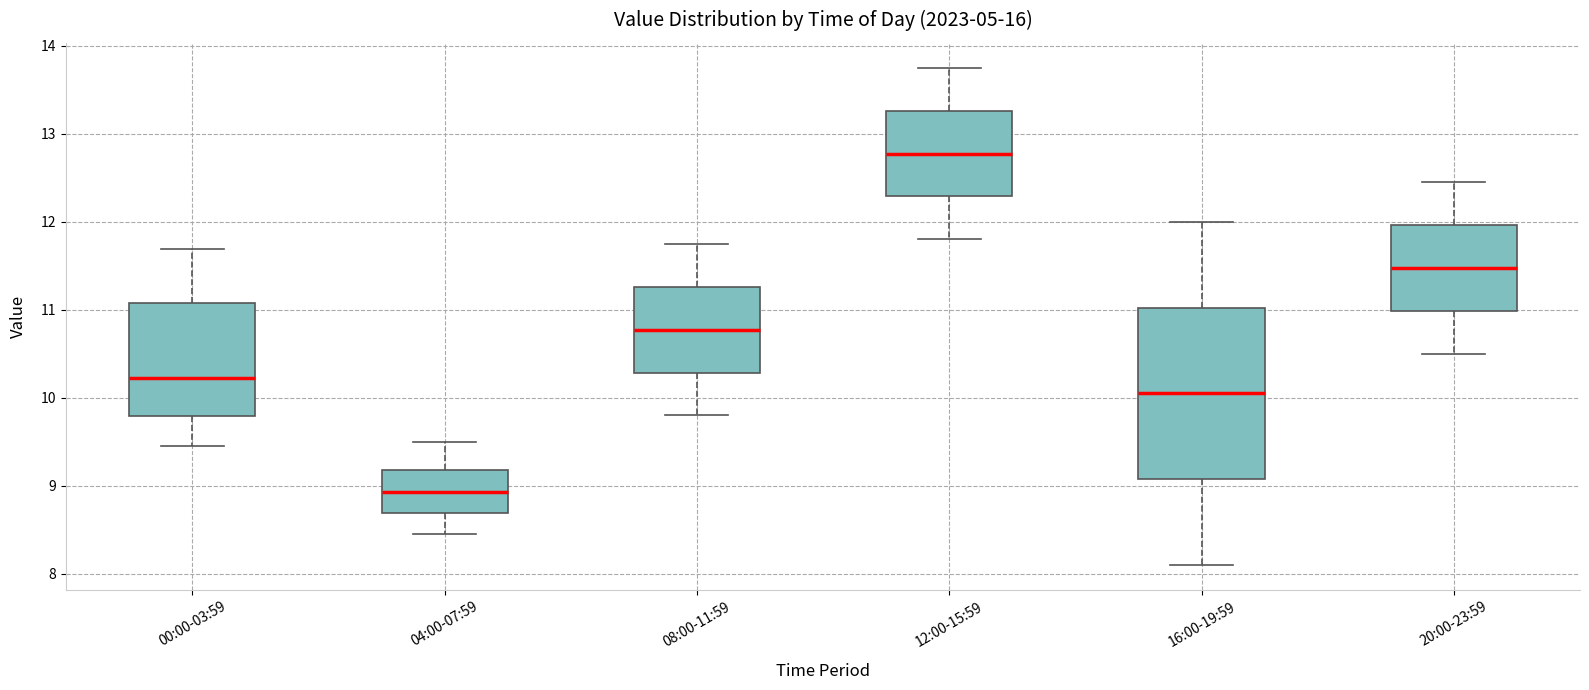

Reading left to right, read every box against the y-axis: the position of its median line, the range the box covers, and the ends of its whiskers. The values are not printed on the chart, so give them approximately, as read against the axis.

00:00-03:59: median 10.2, box 9.8 to 11.1, whiskers 9.5 to 11.7
04:00-07:59: median 8.9, box 8.7 to 9.2, whiskers 8.5 to 9.5
08:00-11:59: median 10.8, box 10.3 to 11.3, whiskers 9.8 to 11.8
12:00-15:59: median 12.8, box 12.3 to 13.3, whiskers 11.8 to 13.8
16:00-19:59: median 10.1, box 9.1 to 11.0, whiskers 8.1 to 12.0
20:00-23:59: median 11.5, box 11.0 to 12.0, whiskers 10.5 to 12.5